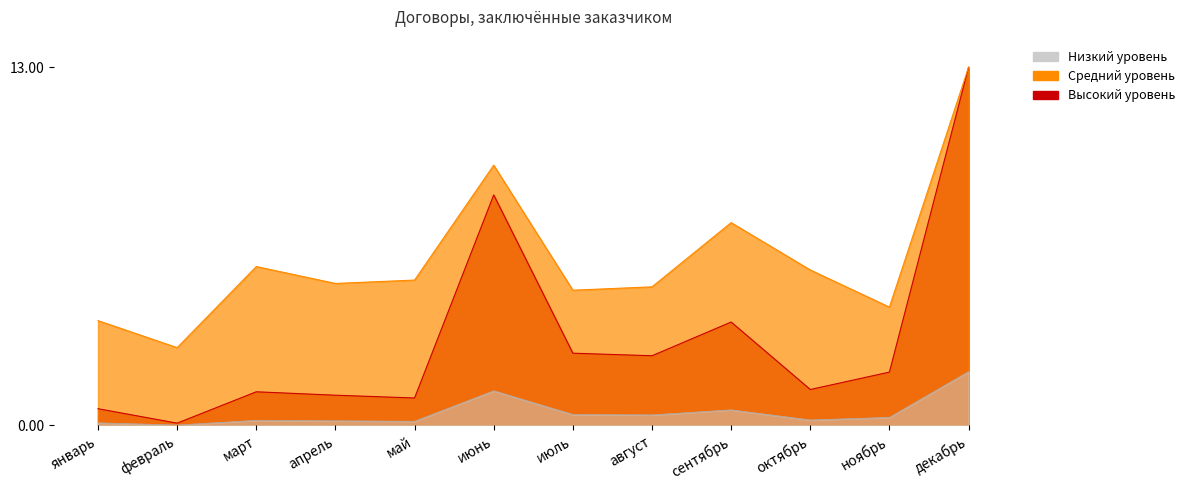

Which series has the largest total across all categories?

Количество